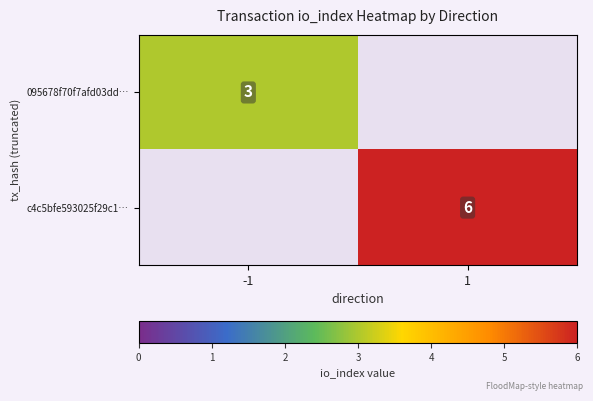

Is it true that c4c5bfe593025f29c1… equals 4 at 1?

False